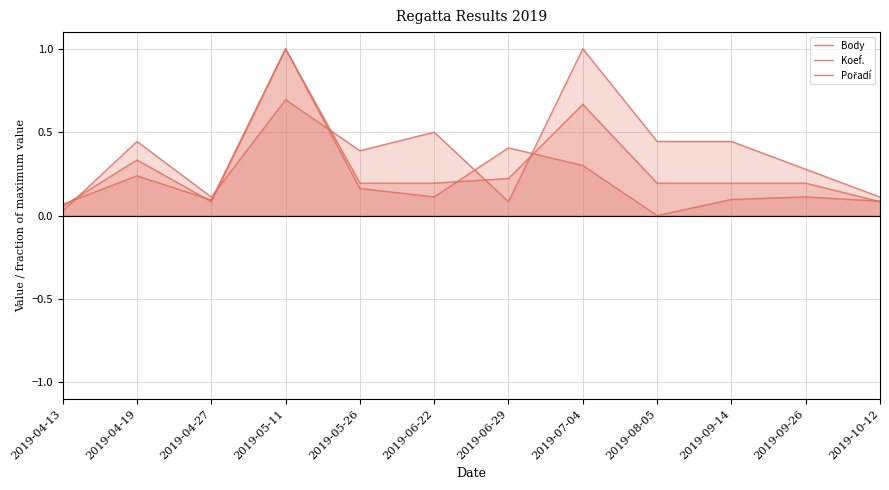

Is the value of Koef. at 2019-05-26 greater than the value of Pořadí at 2019-05-26?

No